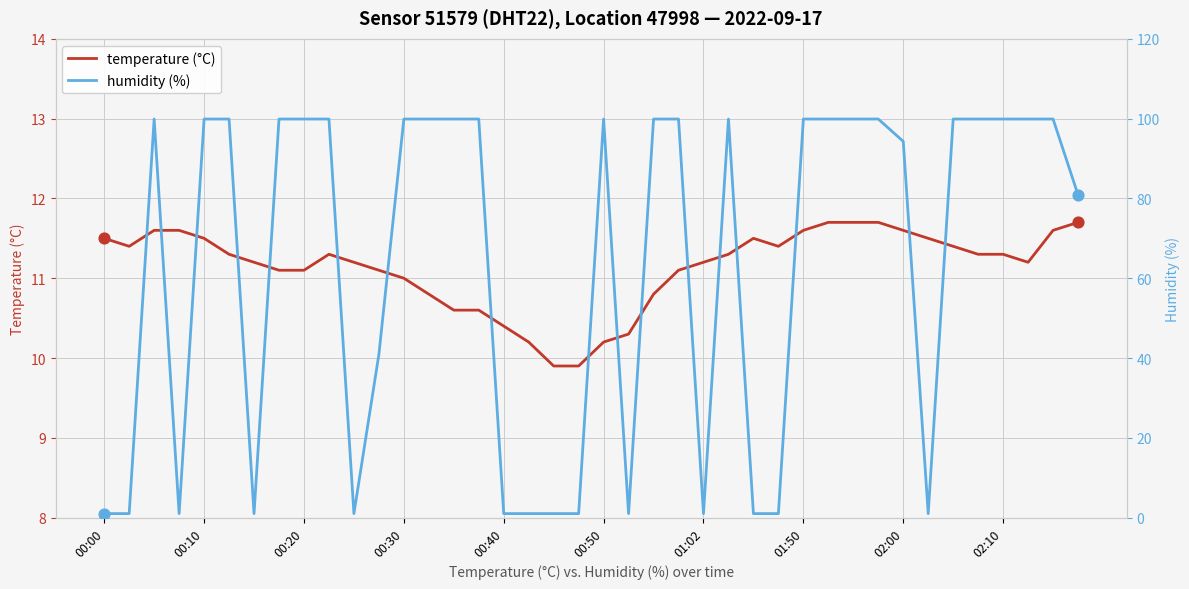

At which category is the sum across all series the highest?

29